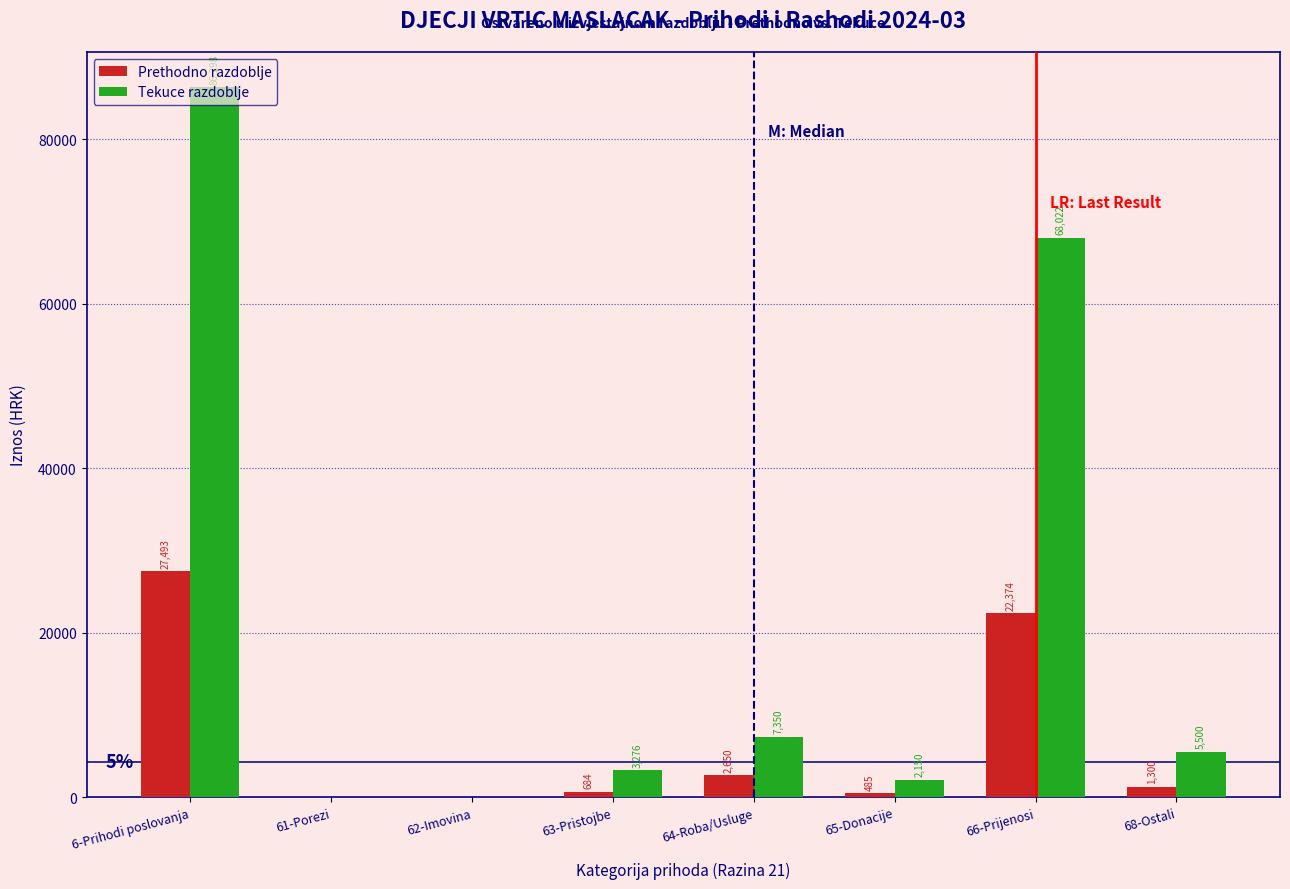

At which label does Tekuce razdoblje reach its peak?

6-Prihodi poslovanja